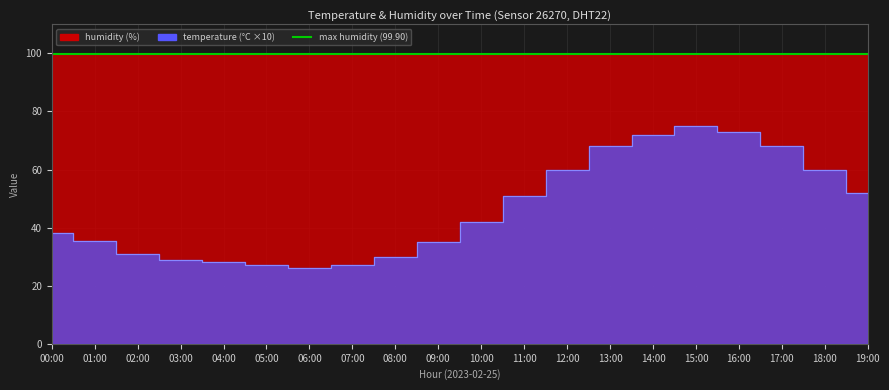

What is the label of the 19th point from the left?

18:00